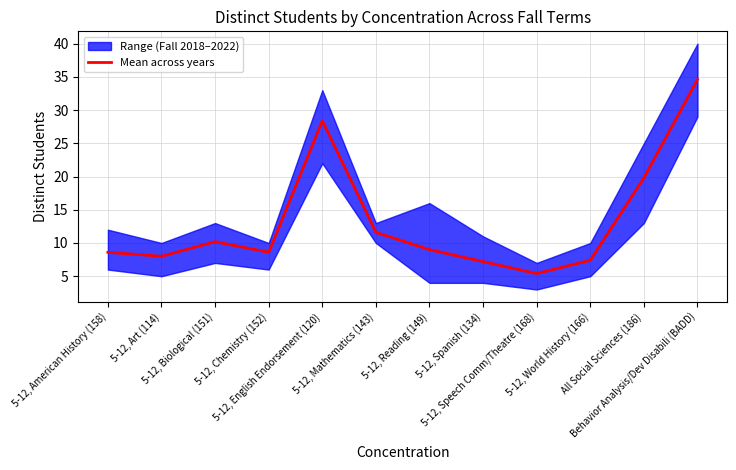

At which label is the value closest to 20?

All Social Sciences (186)